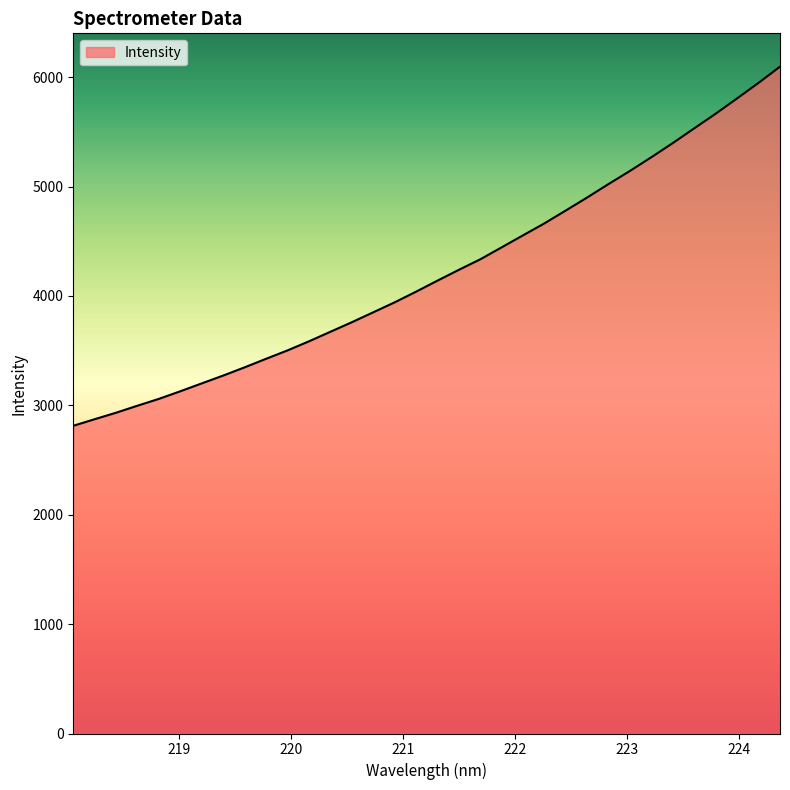

Does the chart display data point markers on the line(s)?

No